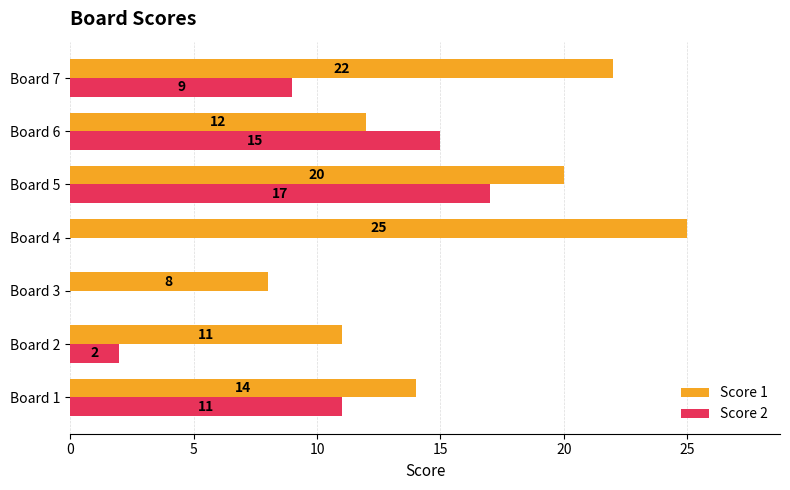

How many Score 2 values are between 0 and 15?

6